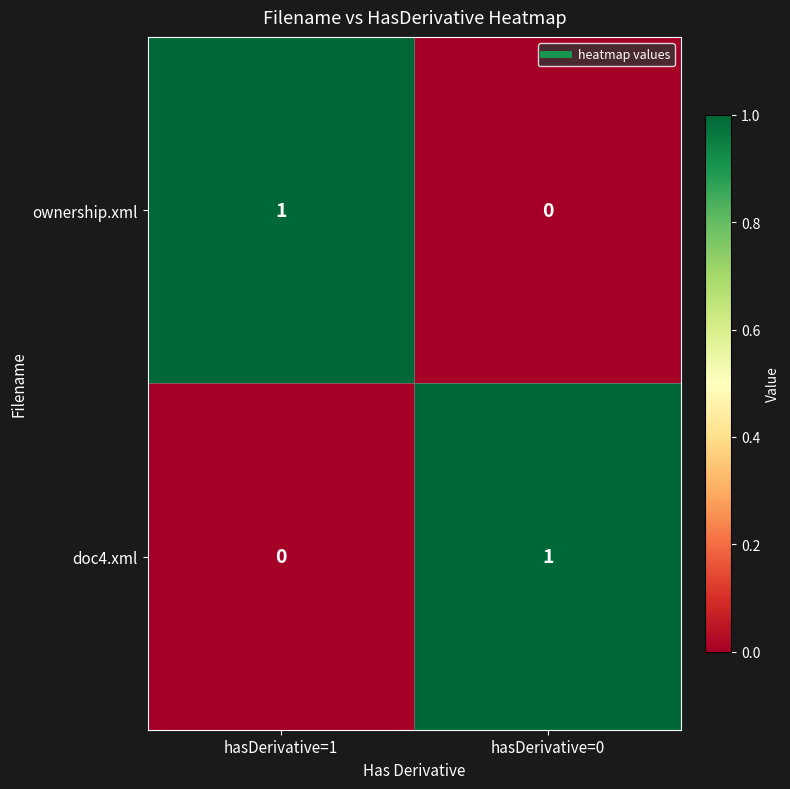

Reading left to right, extract all data points from this chart.

ownership.xml: 1	0
doc4.xml: 0	1